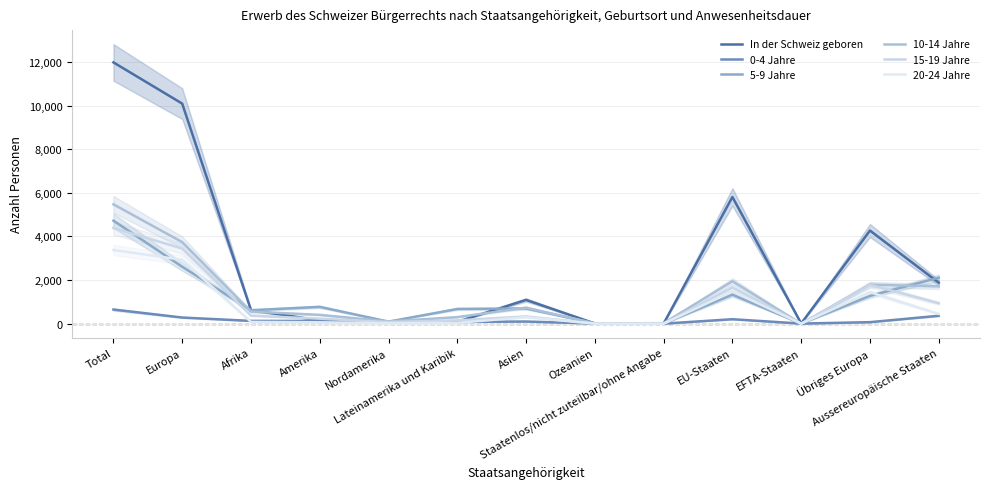

Reading right to left, transcribe all the data shown in this chart.

In der Schweiz geboren: Aussereuropäische Staaten=1880	Übriges Europa=4269	EFTA-Staaten=11	EU-Staaten=5807	Staatenlos/nicht zuteilbar/ohne Angabe=9	Ozeanien=12	Asien=1091	Lateinamerika und Karibik=89	Nordamerika=62	Amerika=151	Afrika=626	Europa=10087	Total=11976
0-4 Jahre: Aussereuropäische Staaten=364	Übriges Europa=71	EFTA-Staaten=6	EU-Staaten=206	Staatenlos/nicht zuteilbar/ohne Angabe=3	Ozeanien=8	Asien=100	Lateinamerika und Karibik=83	Nordamerika=44	Amerika=127	Afrika=129	Europa=283	Total=650
5-9 Jahre: Aussereuropäische Staaten=2109	Übriges Europa=1274	EFTA-Staaten=5	EU-Staaten=1332	Staatenlos/nicht zuteilbar/ohne Angabe=2	Ozeanien=20	Asien=699	Lateinamerika und Karibik=676	Nordamerika=96	Amerika=772	Afrika=618	Europa=2611	Total=4722
10-14 Jahre: Aussereuropäische Staaten=1709	Übriges Europa=1791	EFTA-Staaten=2	EU-Staaten=1946	Staatenlos/nicht zuteilbar/ohne Angabe=24	Ozeanien=15	Asien=736	Lateinamerika und Karibik=302	Nordamerika=103	Amerika=405	Afrika=553	Europa=3739	Total=5472
15-19 Jahre: Aussereuropäische Staaten=939	Übriges Europa=1781	EFTA-Staaten=3	EU-Staaten=1660	Staatenlos/nicht zuteilbar/ohne Angabe=3	Ozeanien=4	Asien=333	Lateinamerika und Karibik=154	Nordamerika=76	Amerika=230	Afrika=372	Europa=3444	Total=4386
20-24 Jahre: Aussereuropäische Staaten=447	Übriges Europa=1443	EFTA-Staaten=3	EU-Staaten=1484	Staatenlos/nicht zuteilbar/ohne Angabe=0	Ozeanien=3	Asien=297	Lateinamerika und Karibik=41	Nordamerika=24	Amerika=65	Afrika=82	Europa=2930	Total=3377